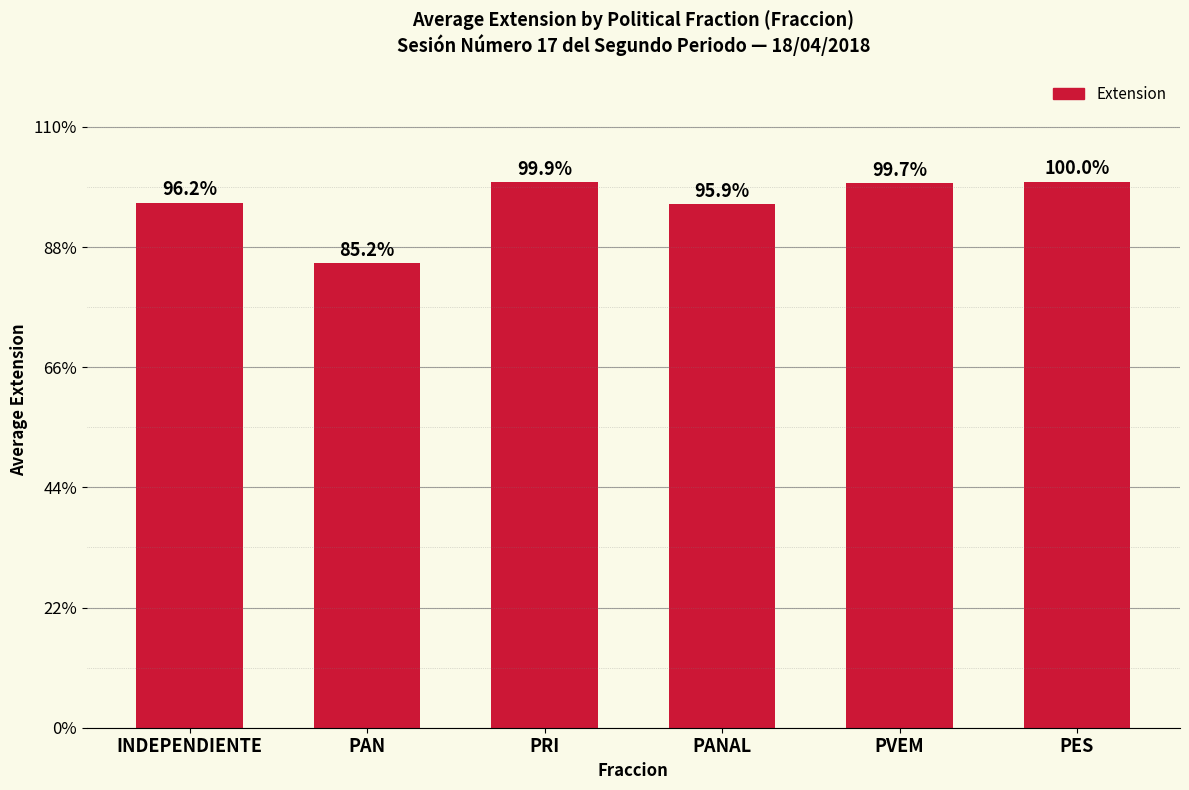

Does the chart contain any negative values?

No